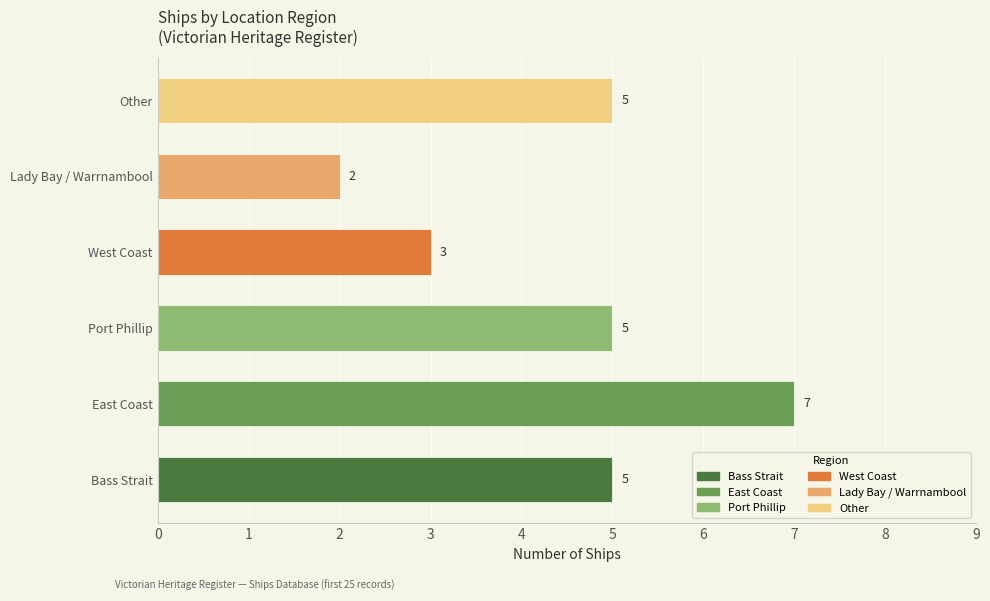

Is it true that the value at Port Phillip is 5?

True